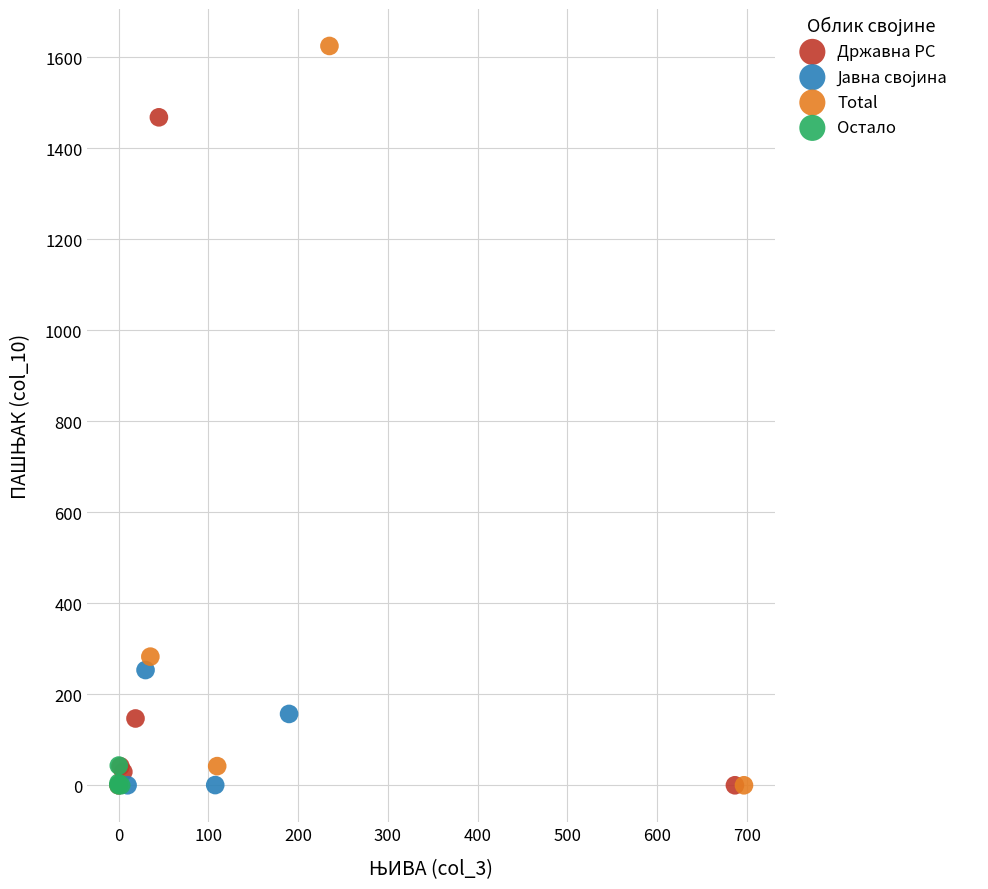

Which series contains the highest Y value?

Total